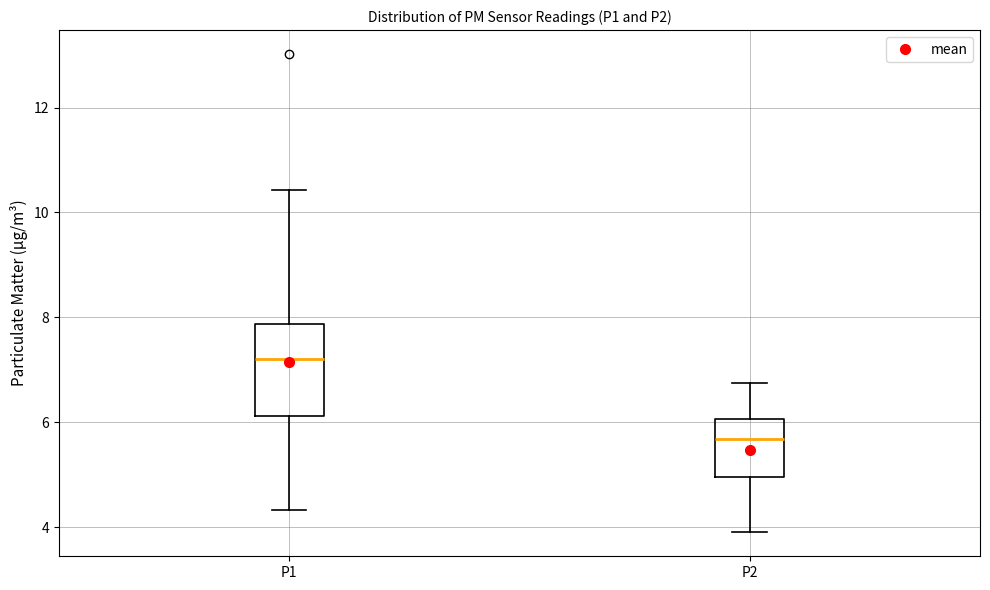

Which box's median line is the highest?

P1